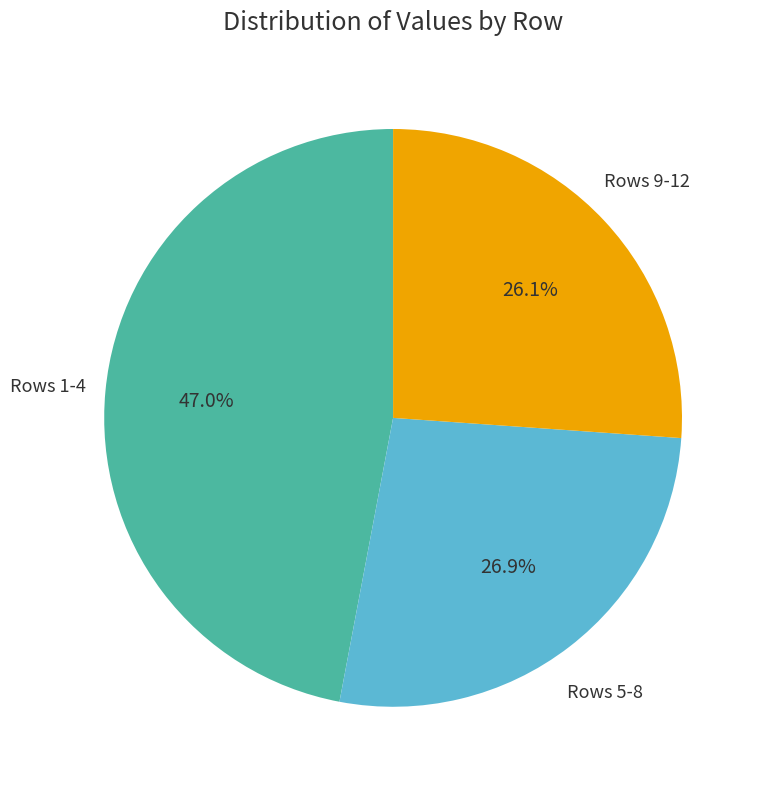

Is there a majority slice in this chart?

No